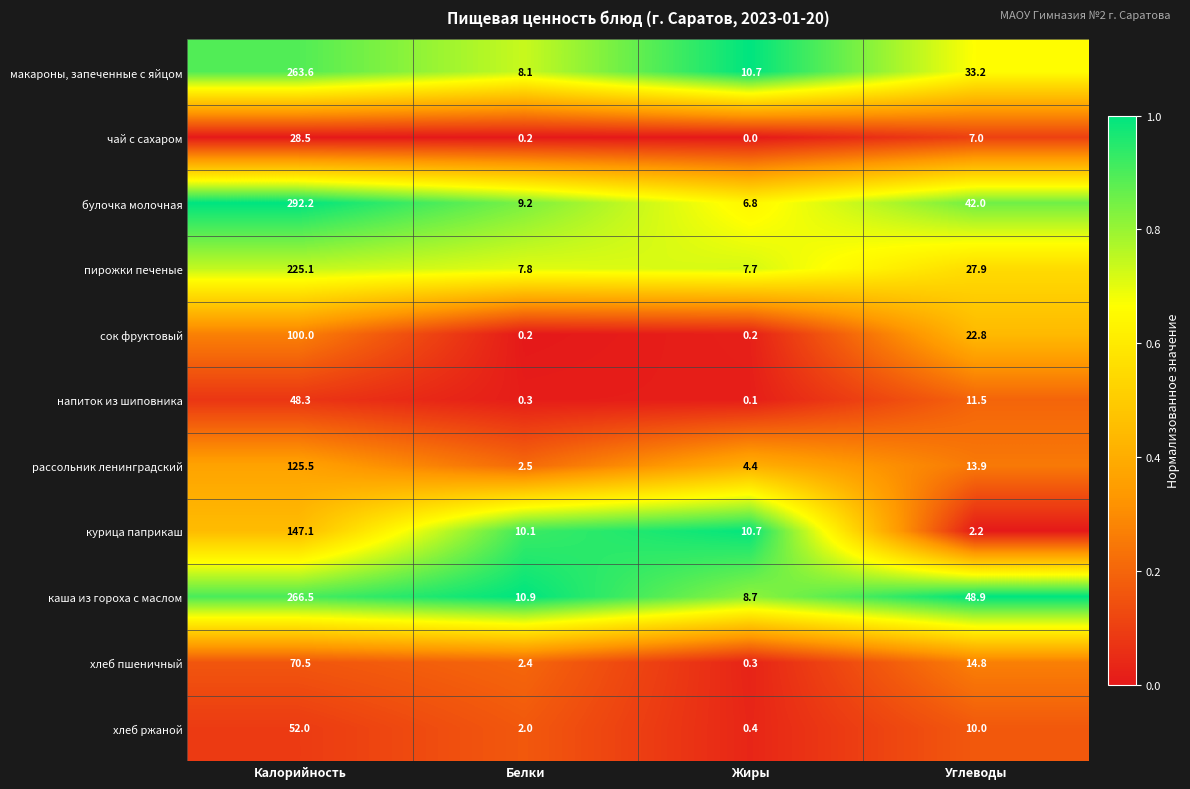

At which category is the sum across all series the highest?

Калорийность